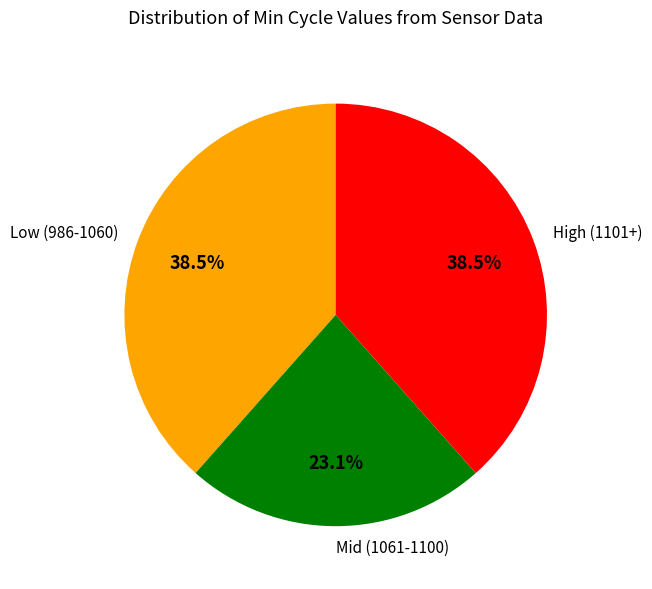

Which slice is the smallest?

Mid (1061-1100)